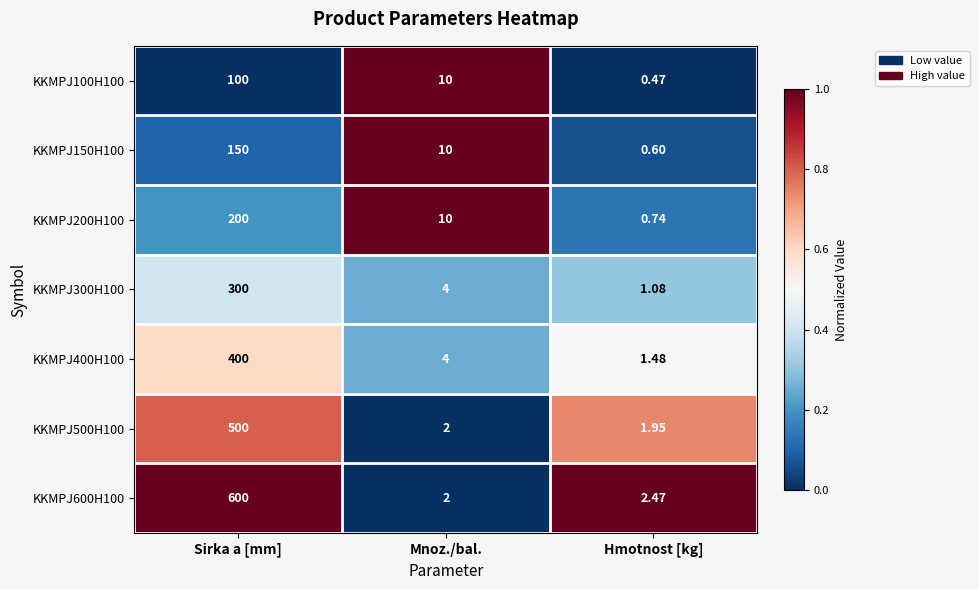

Where does the KKMPJ150H100 series first go above 10?

Sirka a [mm]